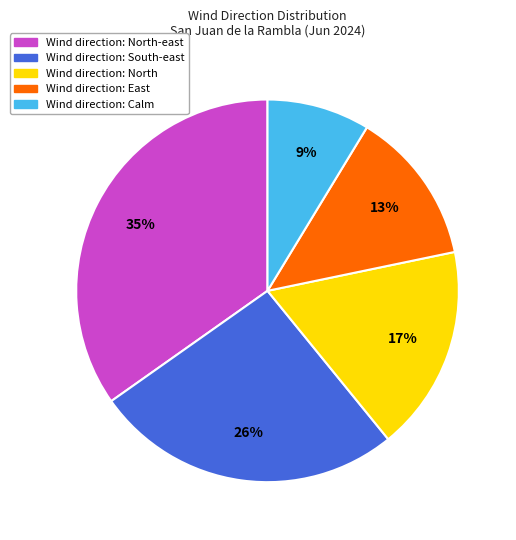

Is there a majority slice in this chart?

No